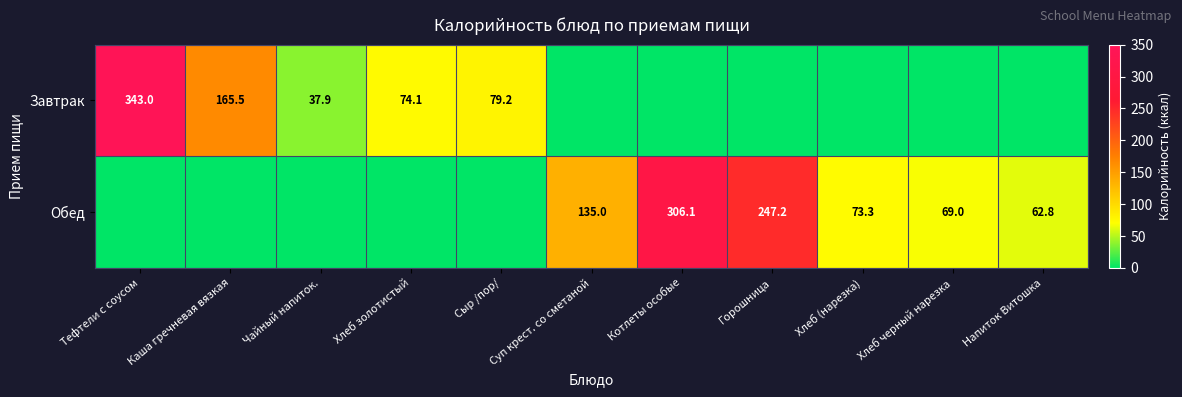

The value of Завтрак at Каша гречневая вязкая is 165.5. True or false?

True